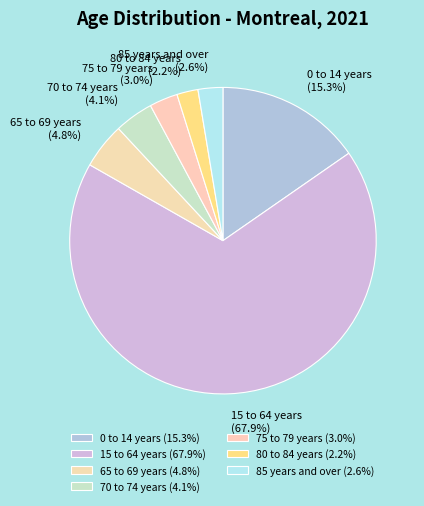

Between 15 to 64 years and 75 to 79 years, which is larger?

15 to 64 years